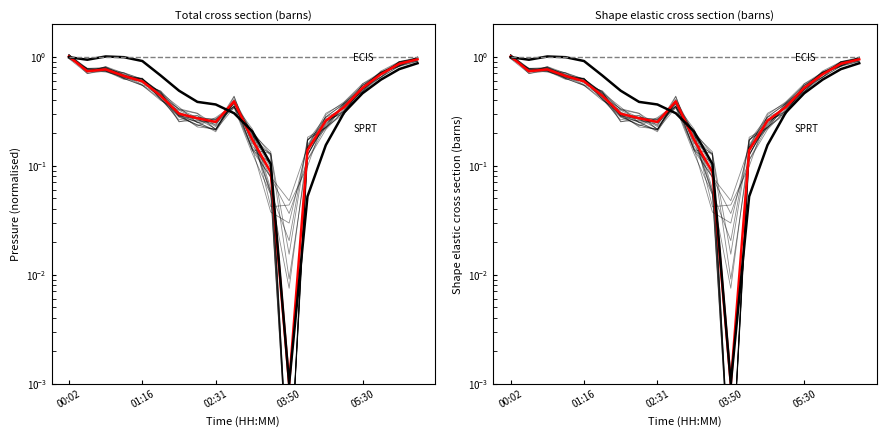

Does the chart display data point markers on the line(s)?

No